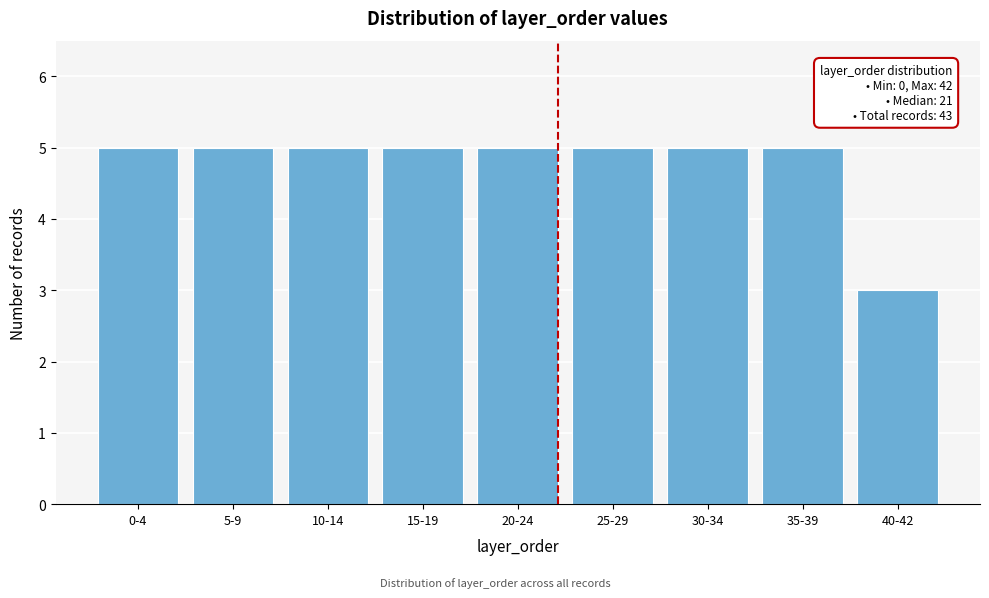

Reading right to left, list all the values displayed in this chart.

40-42=3	35-39=5	30-34=5	25-29=5	20-24=5	15-19=5	10-14=5	5-9=5	0-4=5